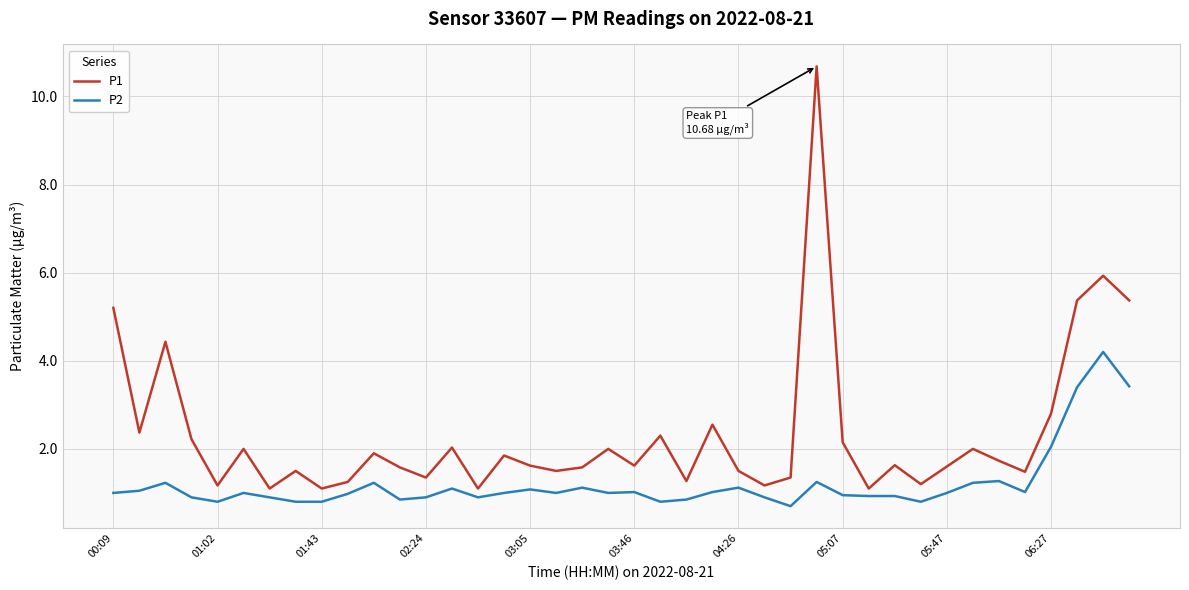

True or false: P1 has more than 2 points higher than both neighbors.

True